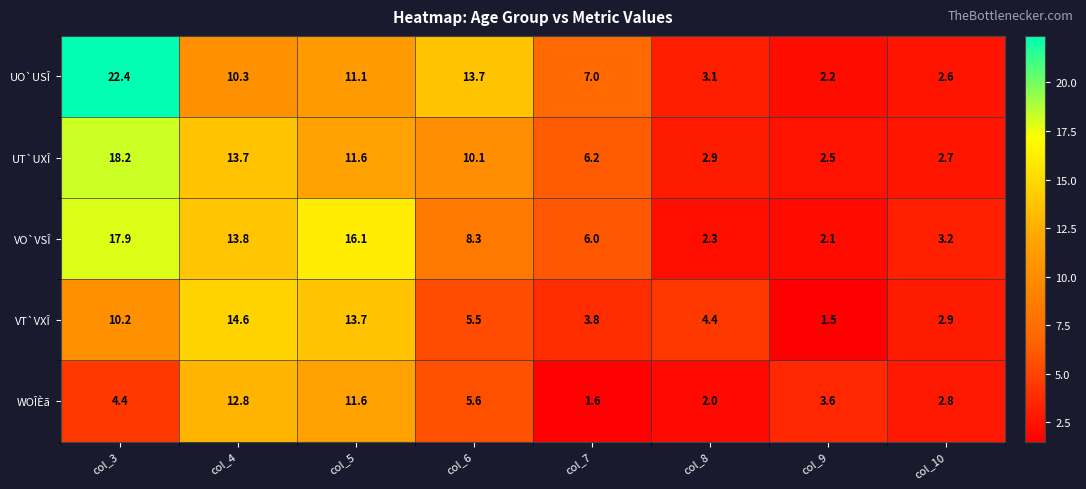

At col_3, list the series in order from smallest to largest.

WOÎÈã, VT`VXÎ, VO`VSÎ, UT`UXÎ, UO`USÎ